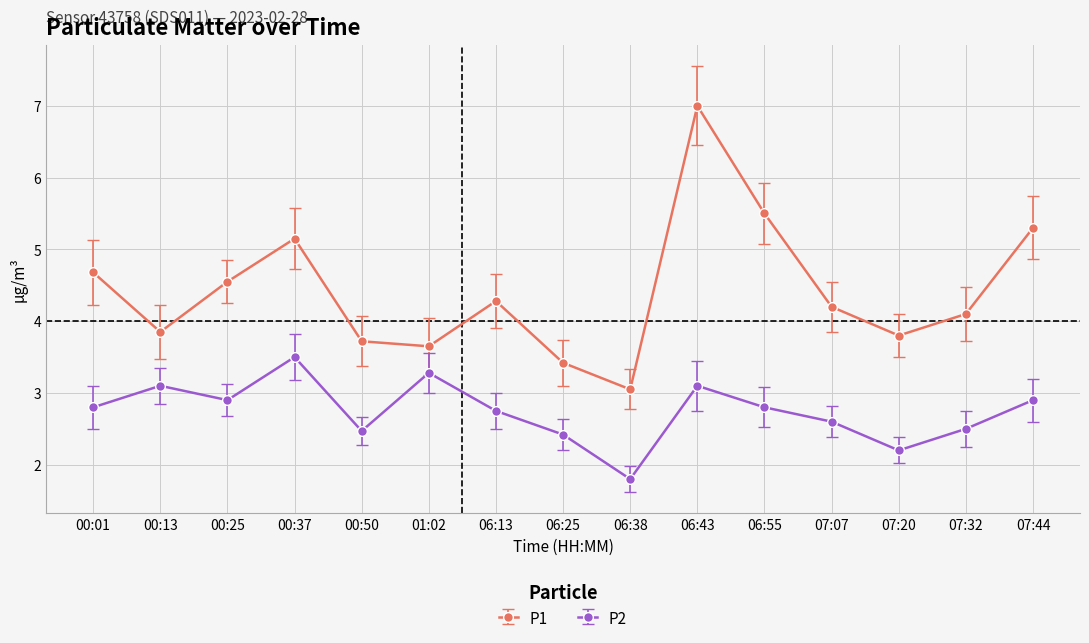

Which series has the largest total across all categories?

P1